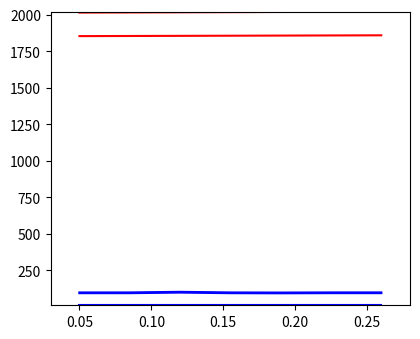

Does the chart have visible grid lines?

No